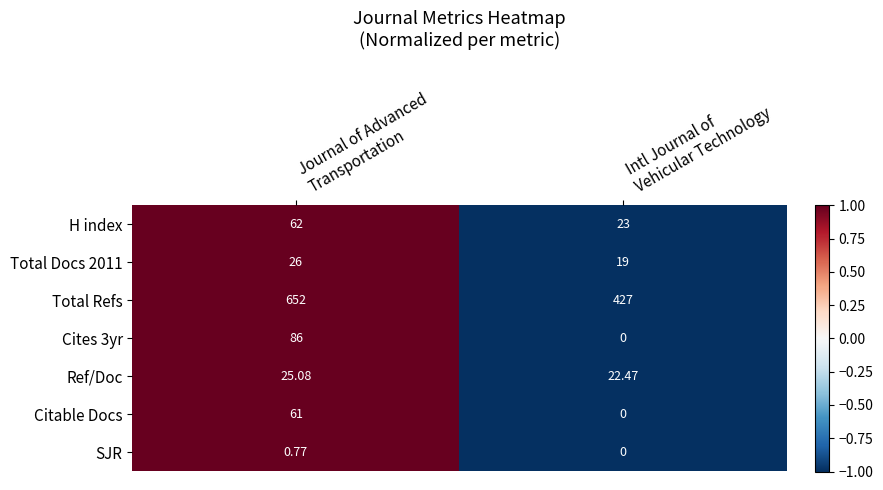

Which series has the largest total across all categories?

Total Refs